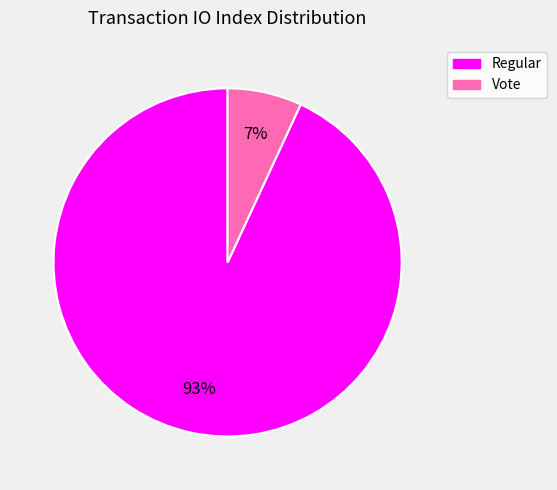

True or false: Vote accounts for 21% of the total.

False